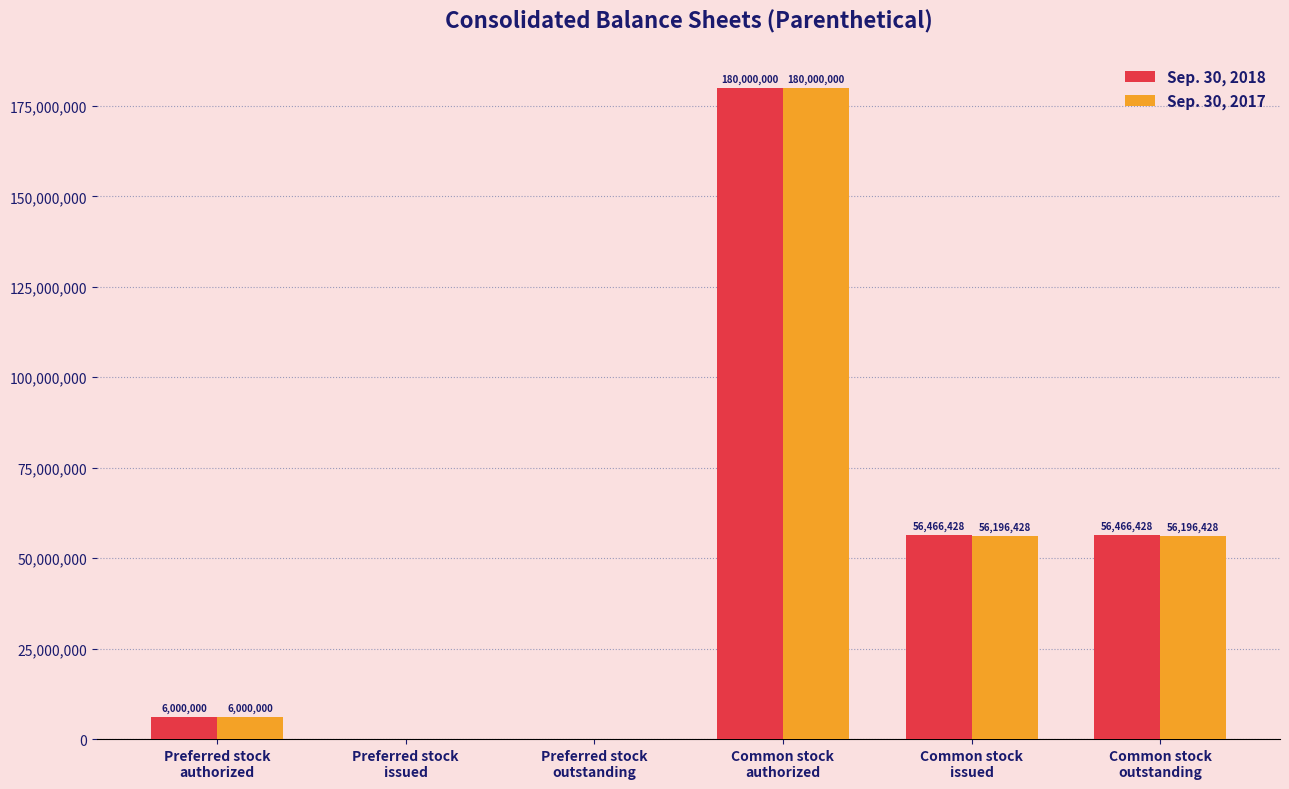

Reading right to left, transcribe all the data shown in this chart.

Sep. 30, 2018: Common stock
outstanding=56466428	Common stock
issued=56466428	Common stock
authorized=180000000	Preferred stock
outstanding=0	Preferred stock
issued=0	Preferred stock
authorized=6000000
Sep. 30, 2017: Common stock
outstanding=56196428	Common stock
issued=56196428	Common stock
authorized=180000000	Preferred stock
outstanding=0	Preferred stock
issued=0	Preferred stock
authorized=6000000